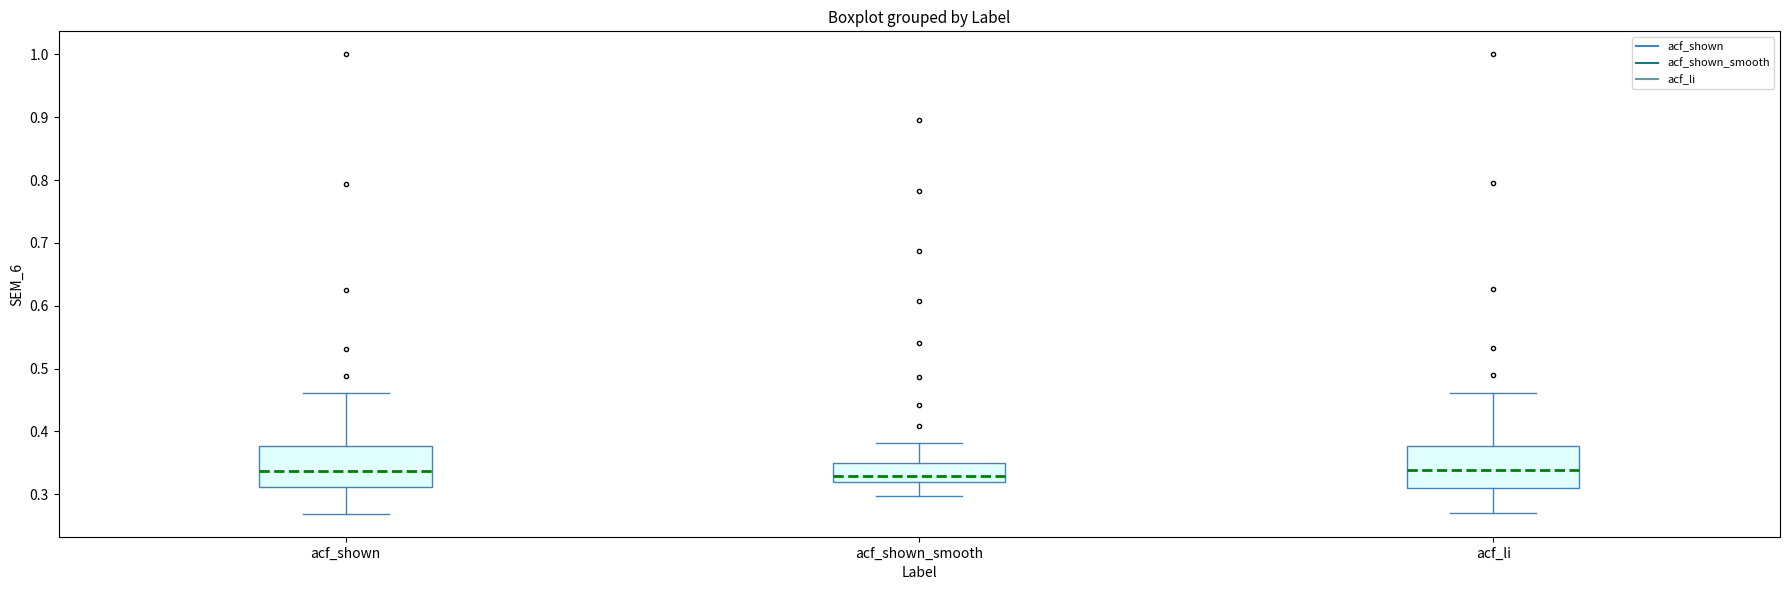

Reading left to right, read every box against the y-axis: the position of its median line, the range the box covers, and the ends of its whiskers. The values are not printed on the chart, so give them approximately, as read against the axis.

acf_shown: median 0.34, box 0.31 to 0.38, whiskers 0.27 to 0.46
acf_shown_smooth: median 0.33, box 0.32 to 0.35, whiskers 0.30 to 0.38
acf_li: median 0.34, box 0.31 to 0.38, whiskers 0.27 to 0.46